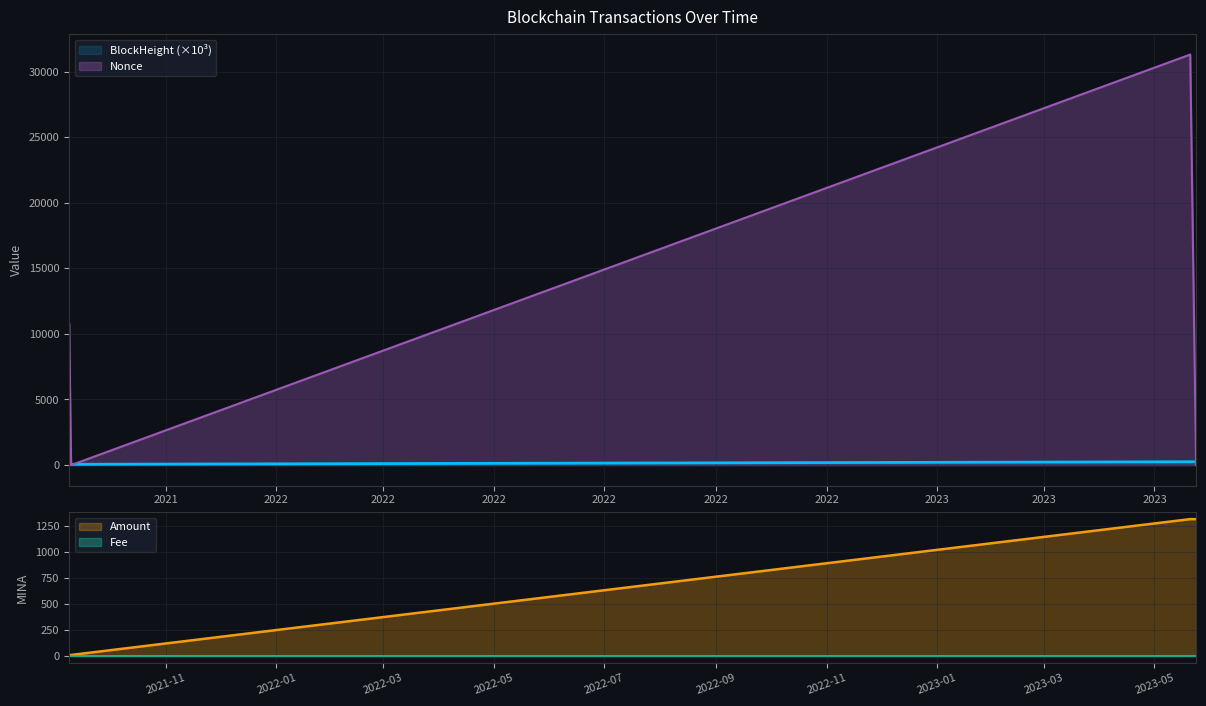

How many values in the Nonce series are below 10803?

3